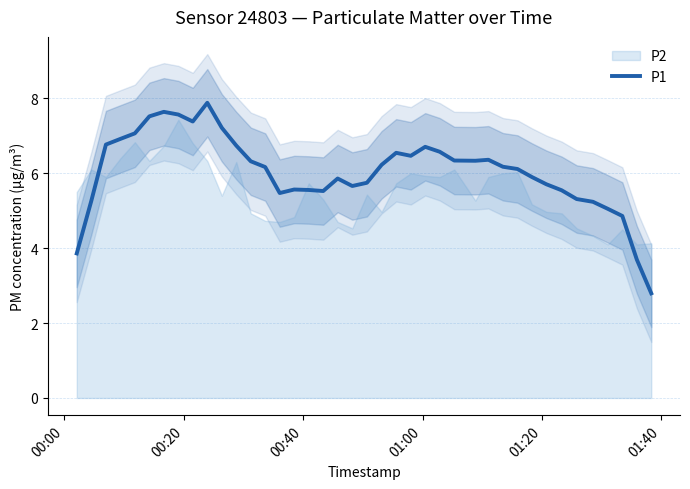

What is the lowest value of the P1 series?

2.8